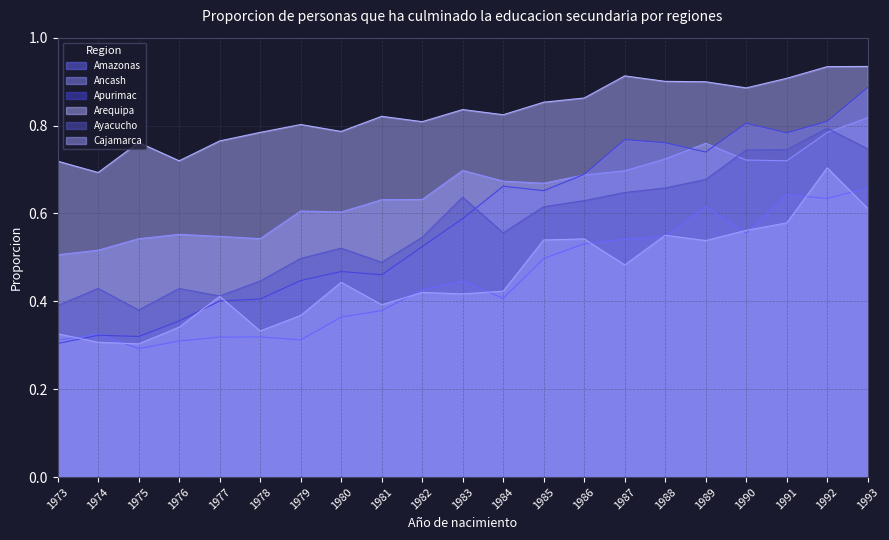

What is the value of the Cajamarca point at the 9th from the left?

0.4